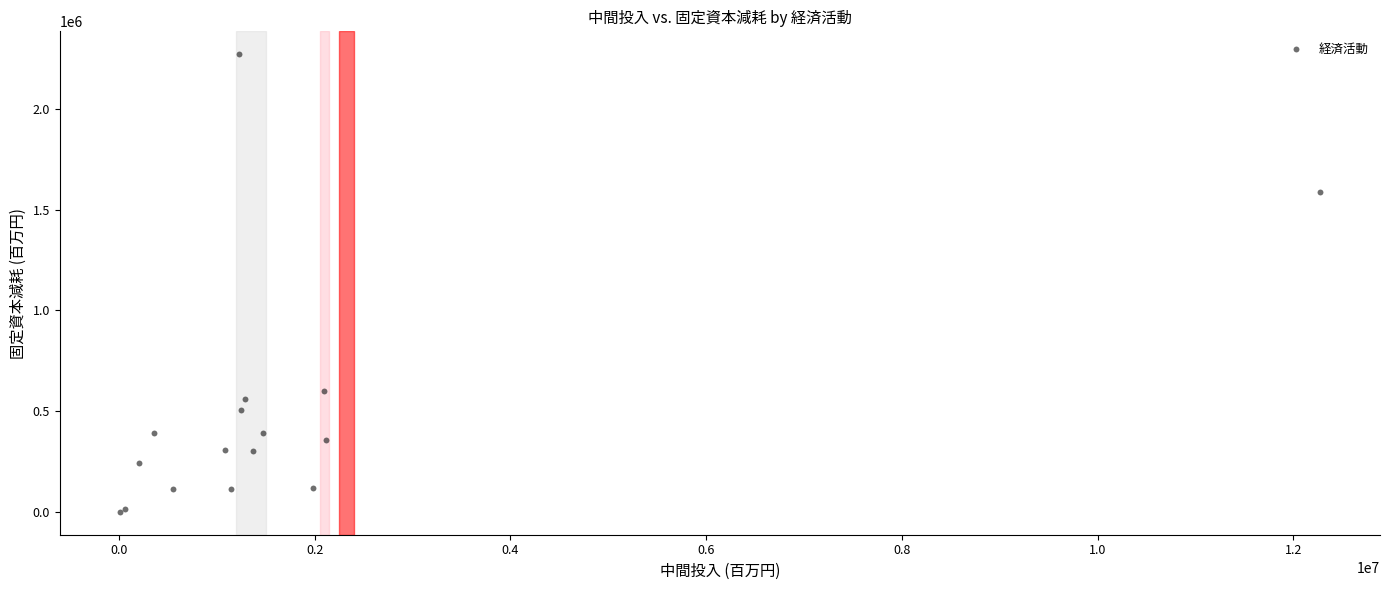

What Y value in the scatter plot is closest to 1135615?

1588269